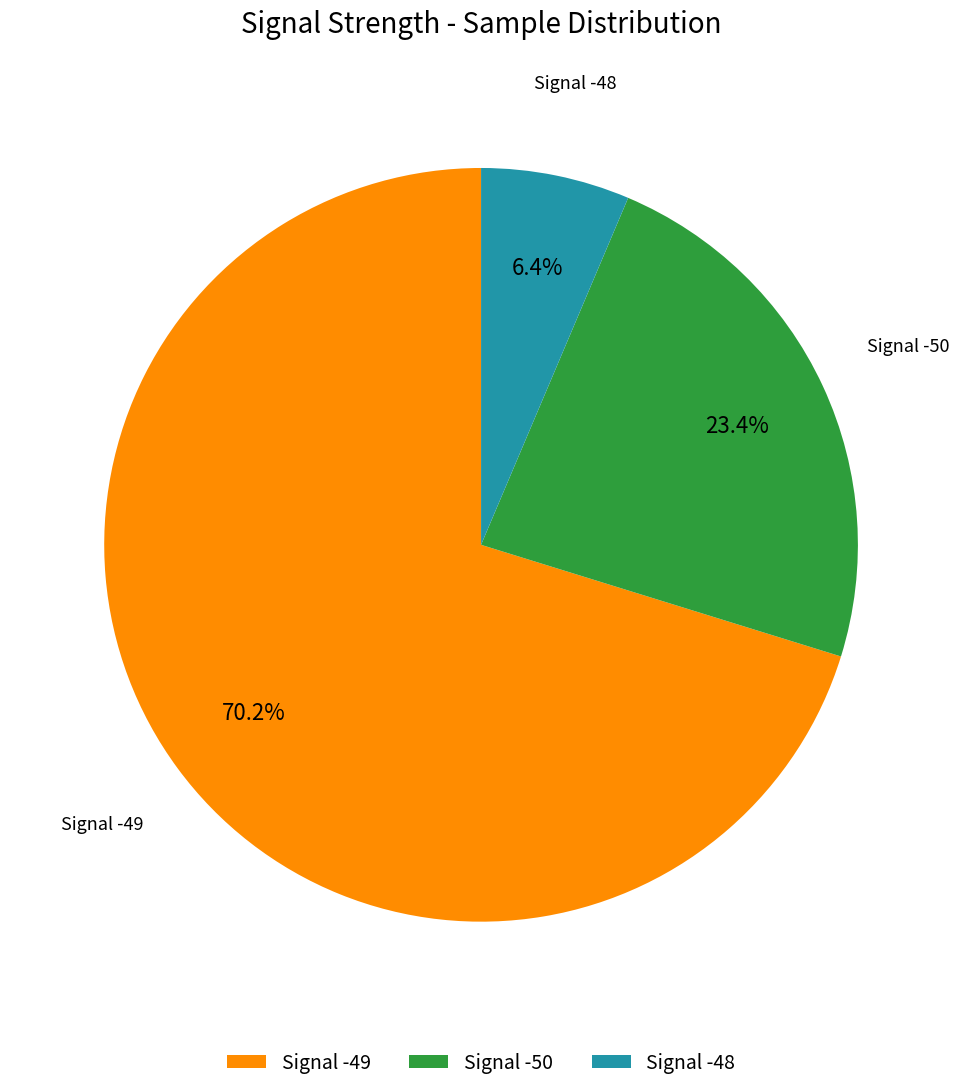

Does Signal -49 represent more than half of the total?

Yes